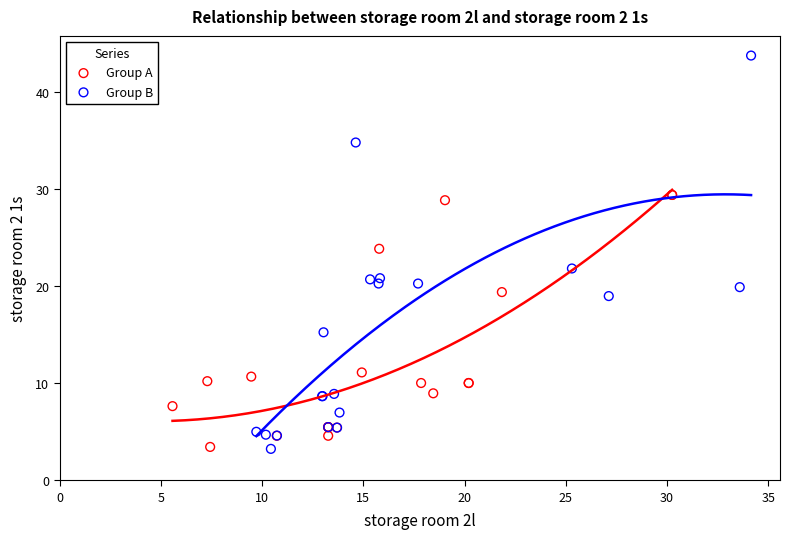

Which series has the widest spread of Y values?

Group B